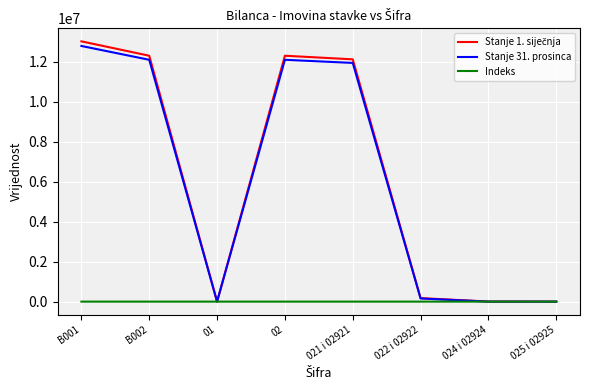

Does the chart display data point markers on the line(s)?

No